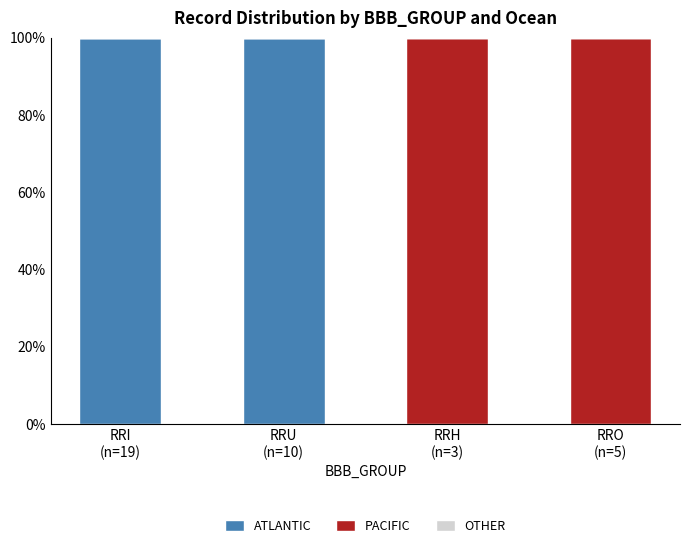

What is the maximum value for ATLANTIC?

100